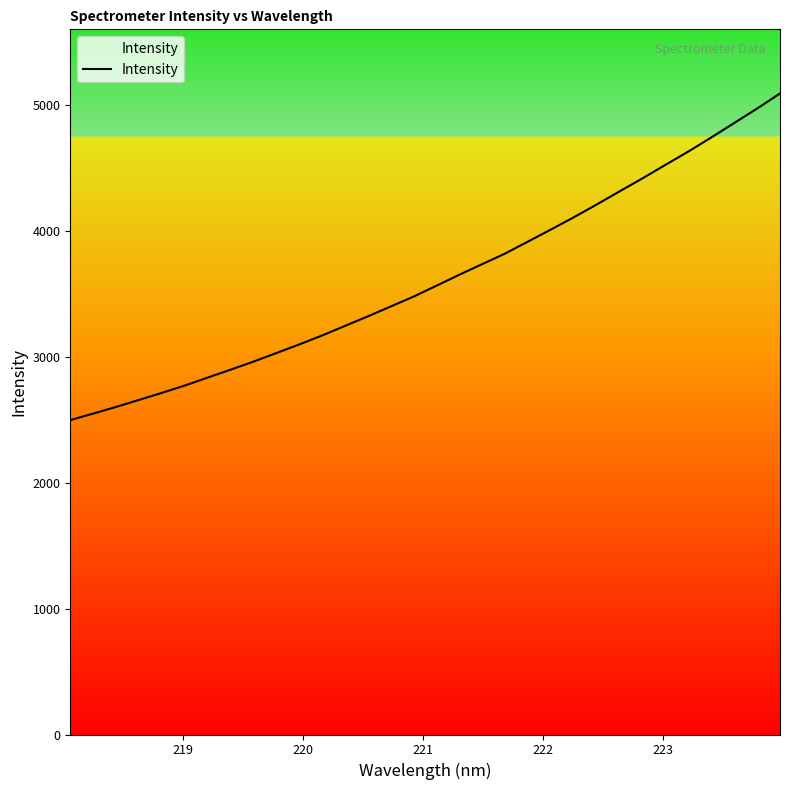

What is the difference between the maximum and minimum values?

2595.7